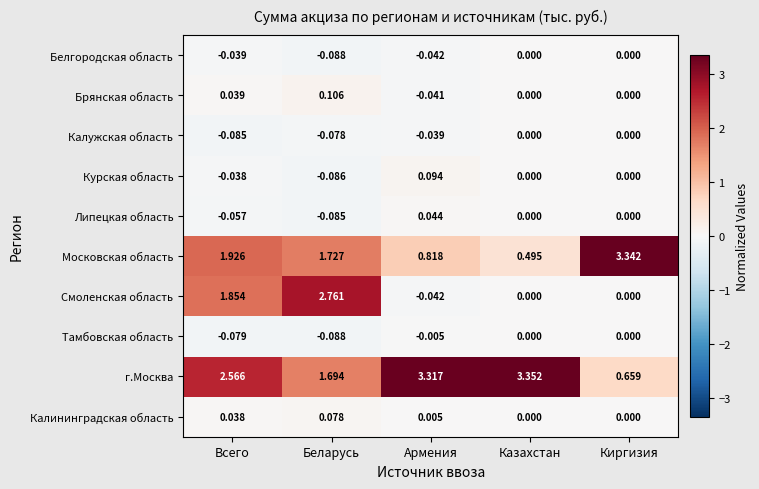

Which category has the highest value across all series?

Казахстан